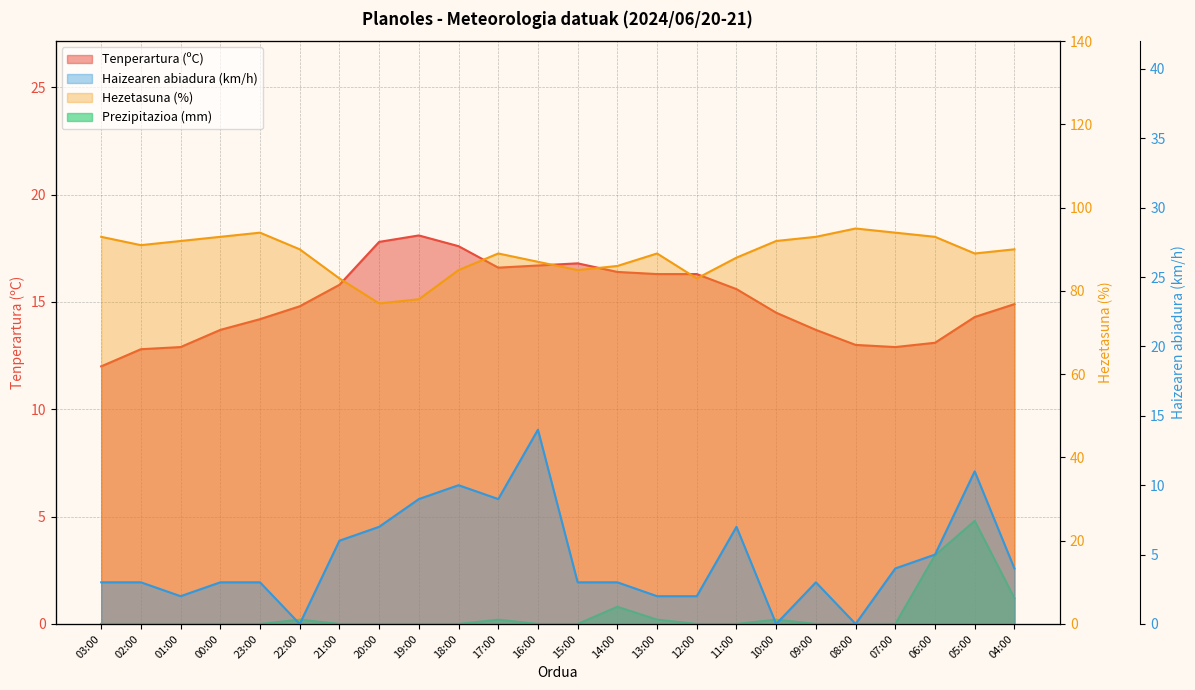

Reading right to left, what are all the values shown in this chart?

Tenperartura (ºC): 04:00=14.9	05:00=14.3	06:00=13.1	07:00=12.9	08:00=13.0	09:00=13.7	10:00=14.5	11:00=15.6	12:00=16.3	13:00=16.3	14:00=16.4	15:00=16.8	16:00=16.7	17:00=16.6	18:00=17.6	19:00=18.1	20:00=17.8	21:00=15.8	22:00=14.8	23:00=14.2	00:00=13.7	01:00=12.9	02:00=12.8	03:00=12.0
Haizearen abiadura (km/h): 04:00=4.0	05:00=11.0	06:00=5.0	07:00=4.0	08:00=0.0	09:00=3.0	10:00=0.0	11:00=7.0	12:00=2.0	13:00=2.0	14:00=3.0	15:00=3.0	16:00=14.0	17:00=9.0	18:00=10.0	19:00=9.0	20:00=7.0	21:00=6.0	22:00=0.0	23:00=3.0	00:00=3.0	01:00=2.0	02:00=3.0	03:00=3.0
Hezetasuna (%): 04:00=90.0	05:00=89.0	06:00=93.0	07:00=94.0	08:00=95.0	09:00=93.0	10:00=92.0	11:00=88.0	12:00=83.0	13:00=89.0	14:00=86.0	15:00=85.0	16:00=87.0	17:00=89.0	18:00=85.0	19:00=78.0	20:00=77.0	21:00=83.0	22:00=90.0	23:00=94.0	00:00=93.0	01:00=92.0	02:00=91.0	03:00=93.0
Prezipitazioa (mm): 04:00=1.2	05:00=4.8	06:00=3.2	07:00=0.0	08:00=0.0	09:00=0.0	10:00=0.2	11:00=0.0	12:00=0.0	13:00=0.2	14:00=0.8	15:00=0.0	16:00=0.0	17:00=0.2	18:00=0.0	19:00=0.0	20:00=0.0	21:00=0.0	22:00=0.2	23:00=0.0	00:00=0.0	01:00=0.0	02:00=0.0	03:00=0.0